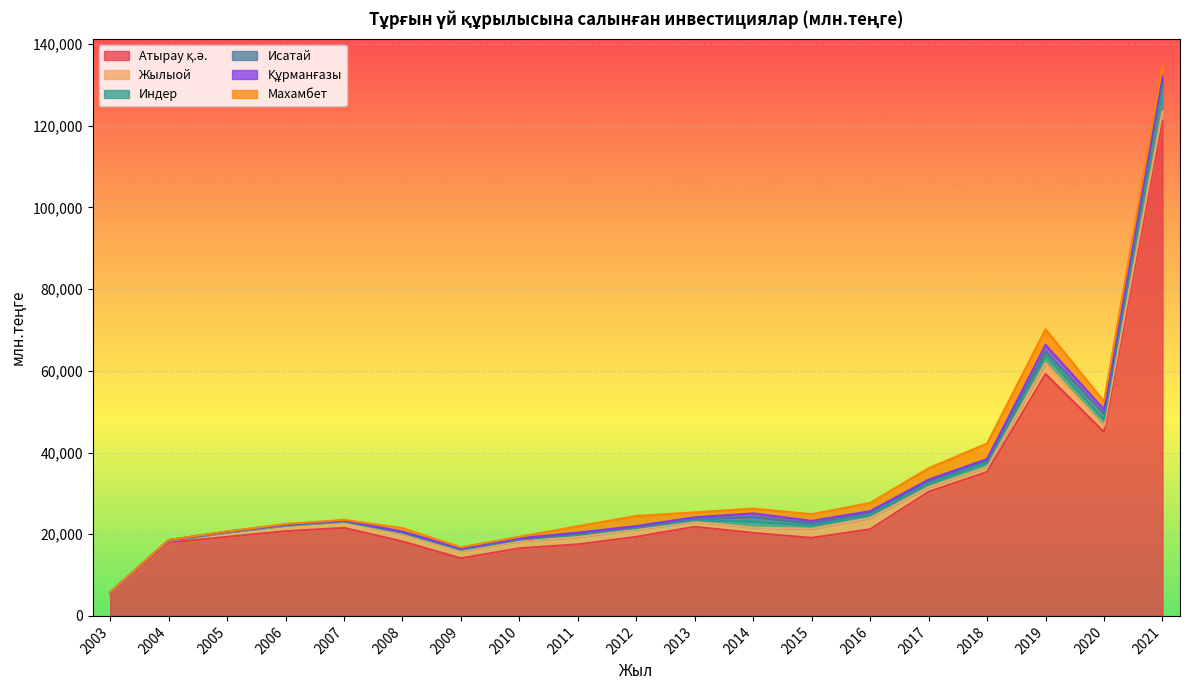

Does the chart display data point markers on the line(s)?

No